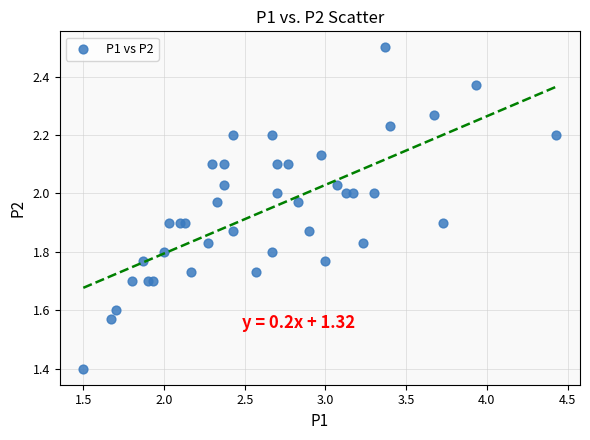

What Y value in the scatter plot is closest to 1?

1.4